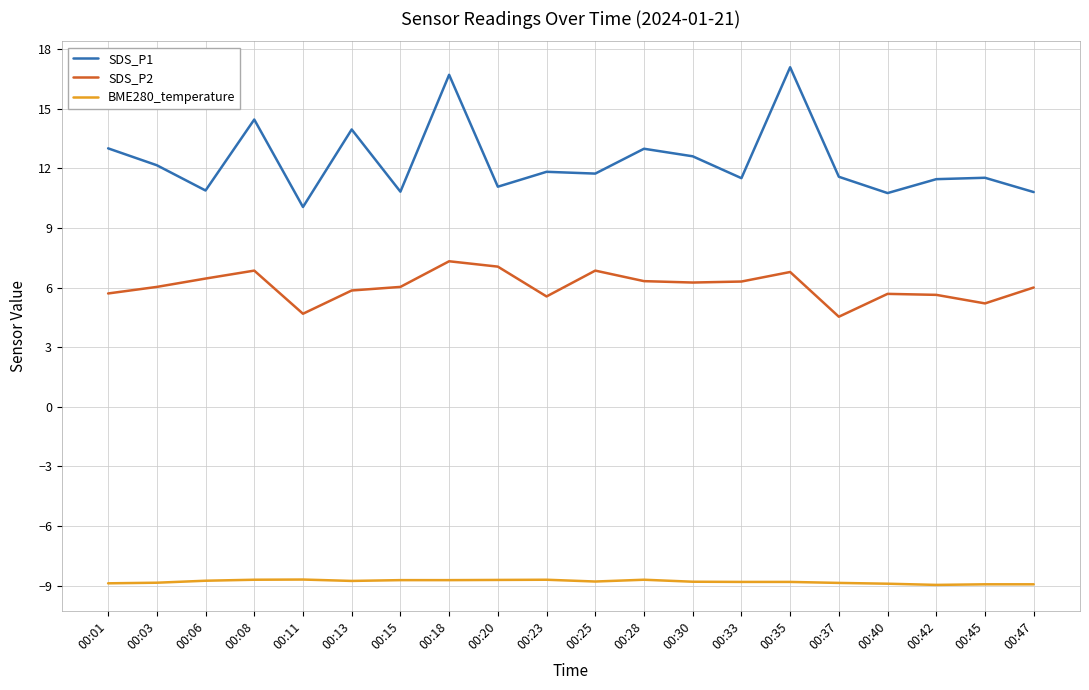

Which series has the widest spread of values?

SDS_P1